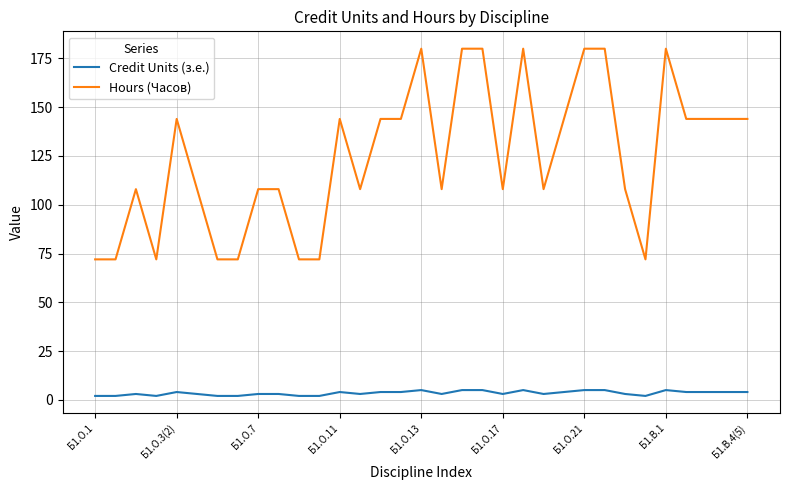

How many Credit Units (з.е.) values are between 3 and 4?

18